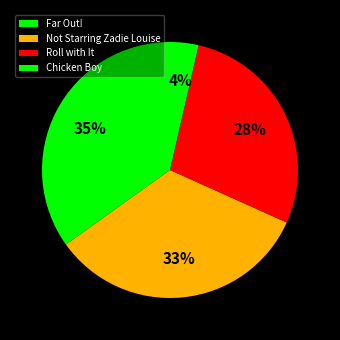

Does any single category account for the majority?

No